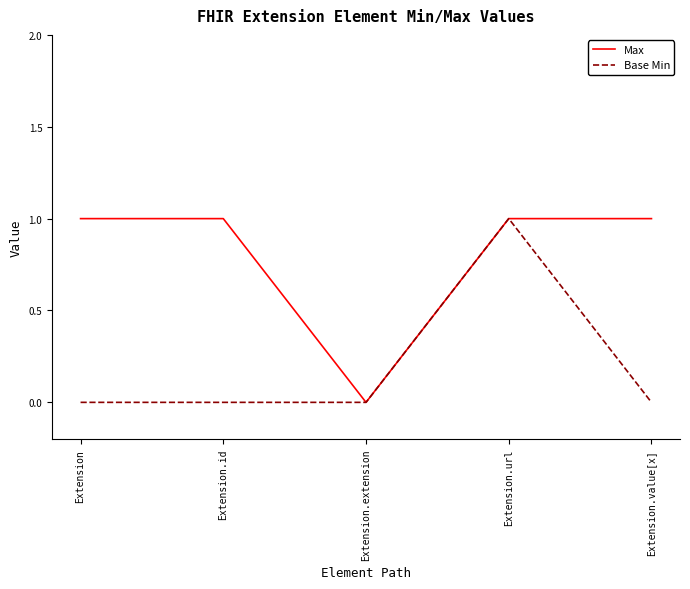

Rank the series by their average value, from highest to lowest.

Max, Base Min